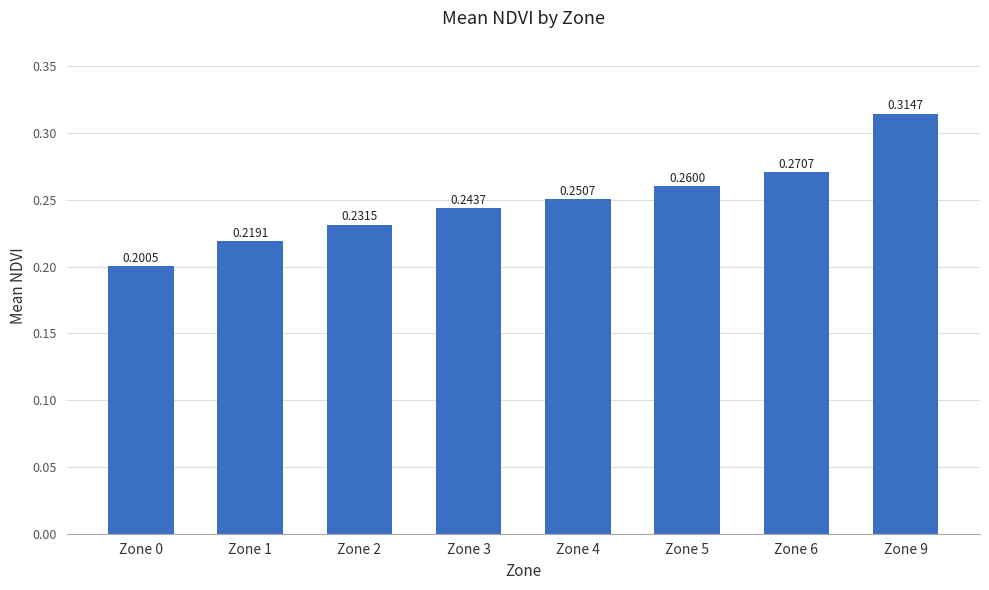

Between Zone 1 and Zone 9, which is larger?

Zone 9